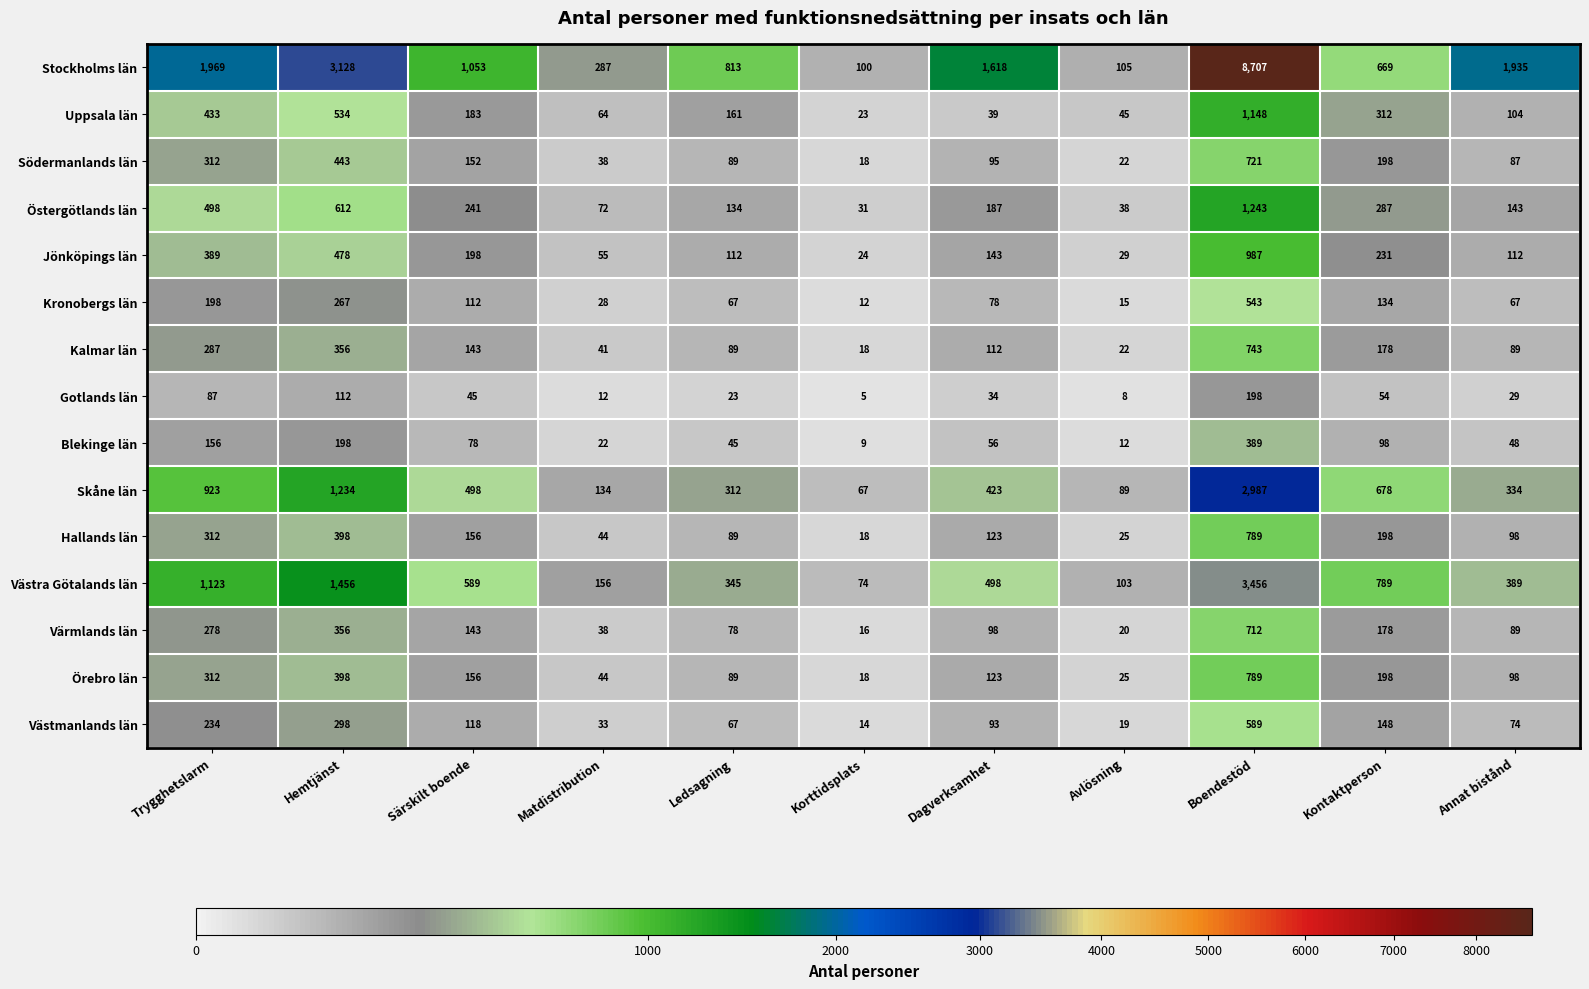

The Kalmar län series shows 89 at Ledsagning. True or false?

True